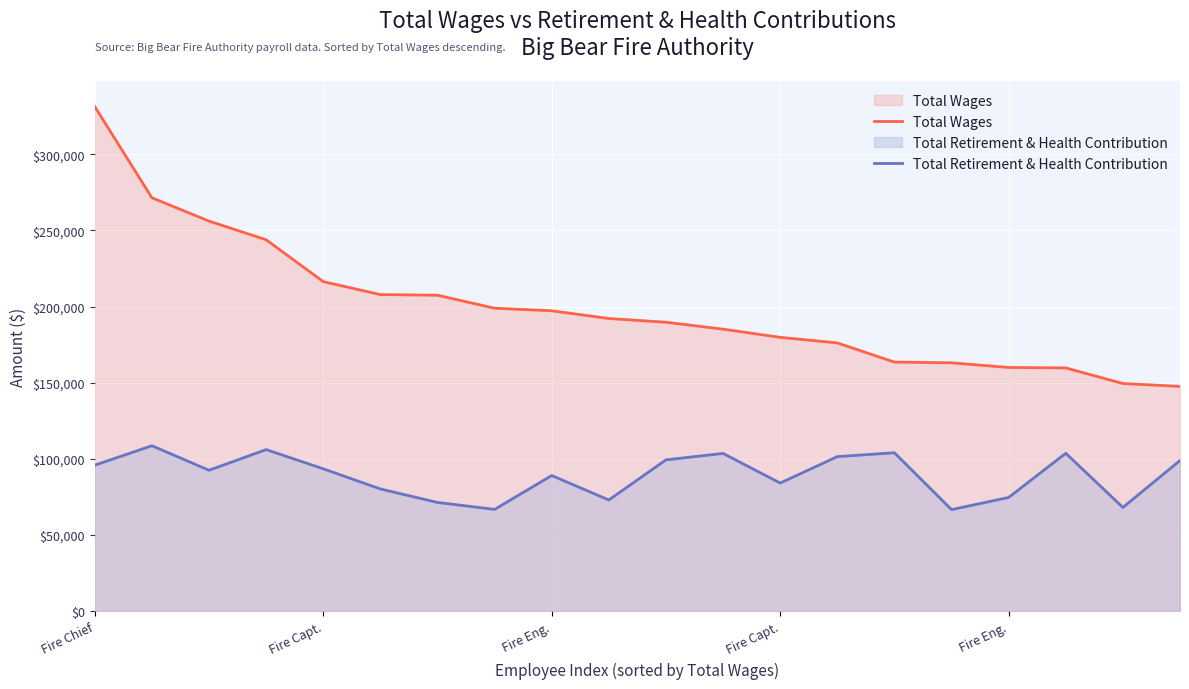

What is the highest value of the Total Wages series?

331279